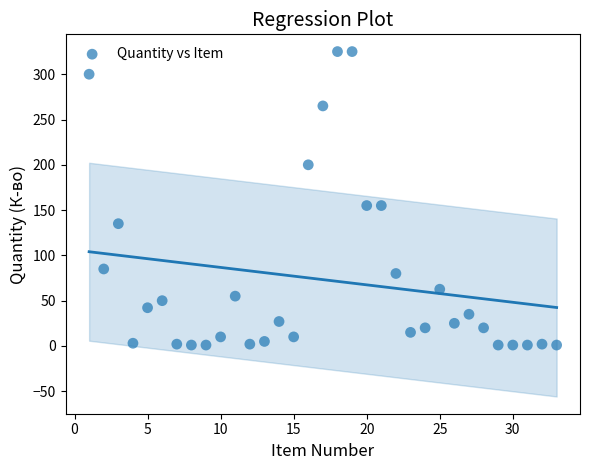

What is the range of Y values (max minus min)?

324.0